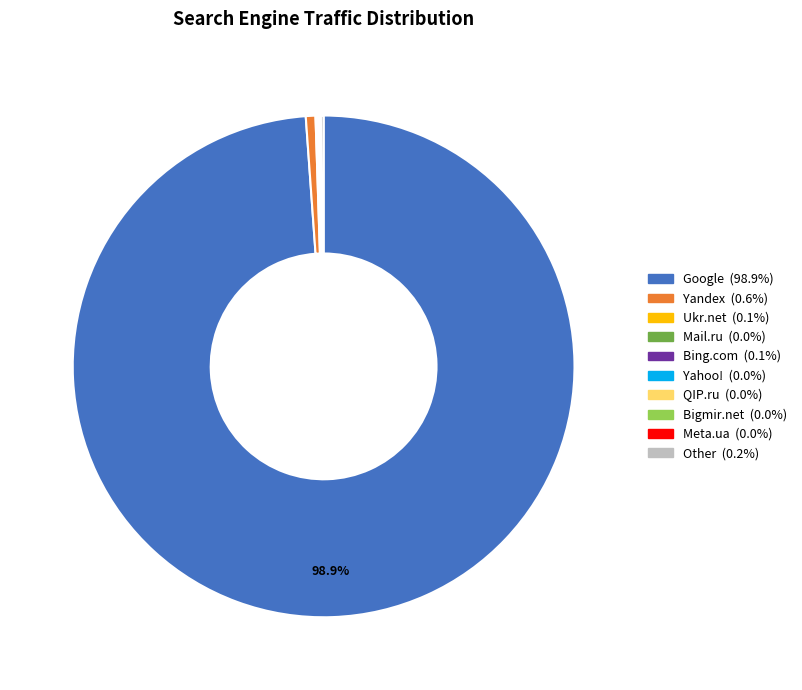

Does any single category account for the majority?

Yes